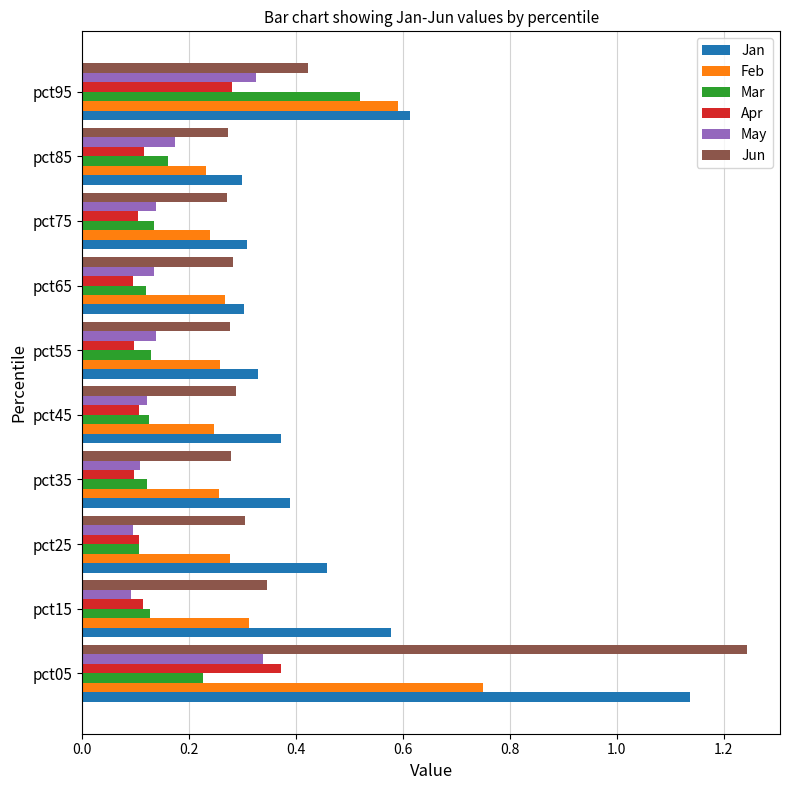

Which series changed the most between pct05 and pct65?

Jun